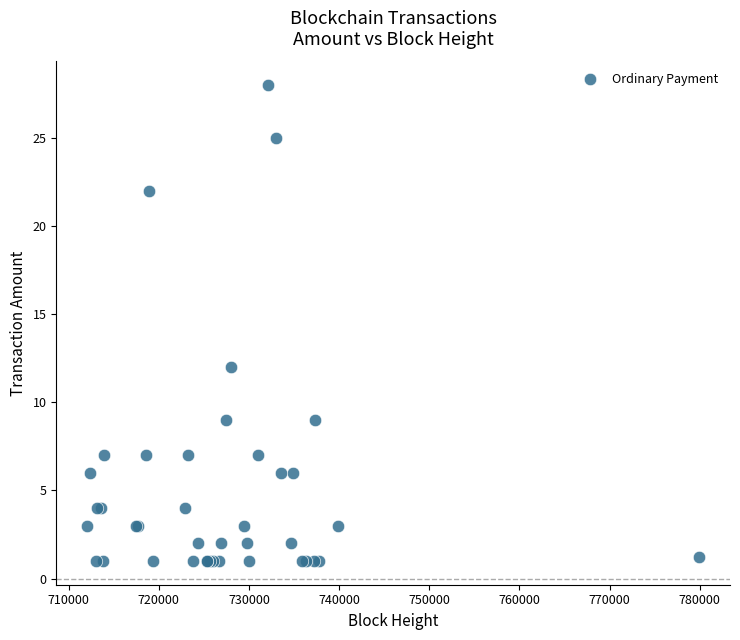

What Y value in the scatter plot is closest to 14?

12.0